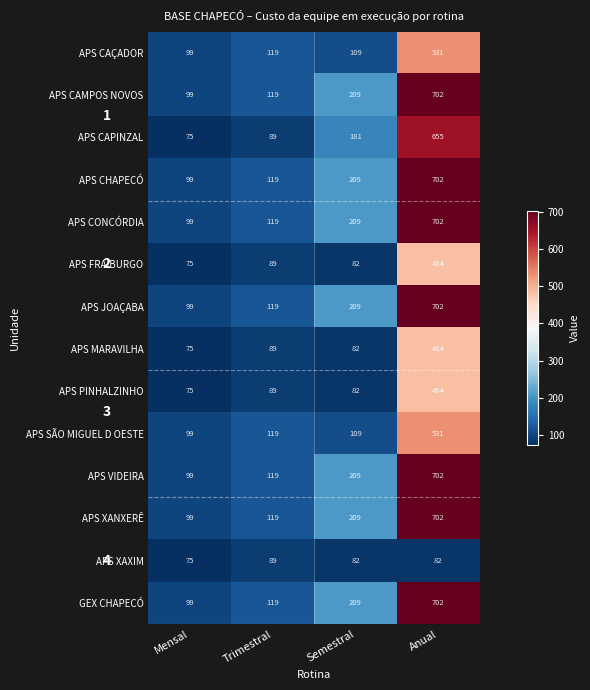

Where is APS CAMPOS NOVOS nearest to the value 400?

Semestral